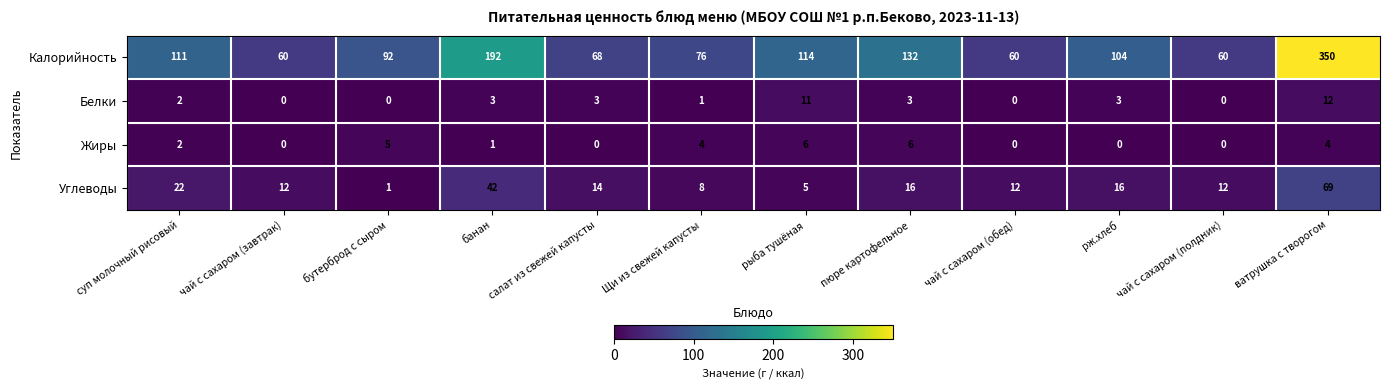

The Калорийность series shows 68 at салат из свежей капусты. True or false?

True